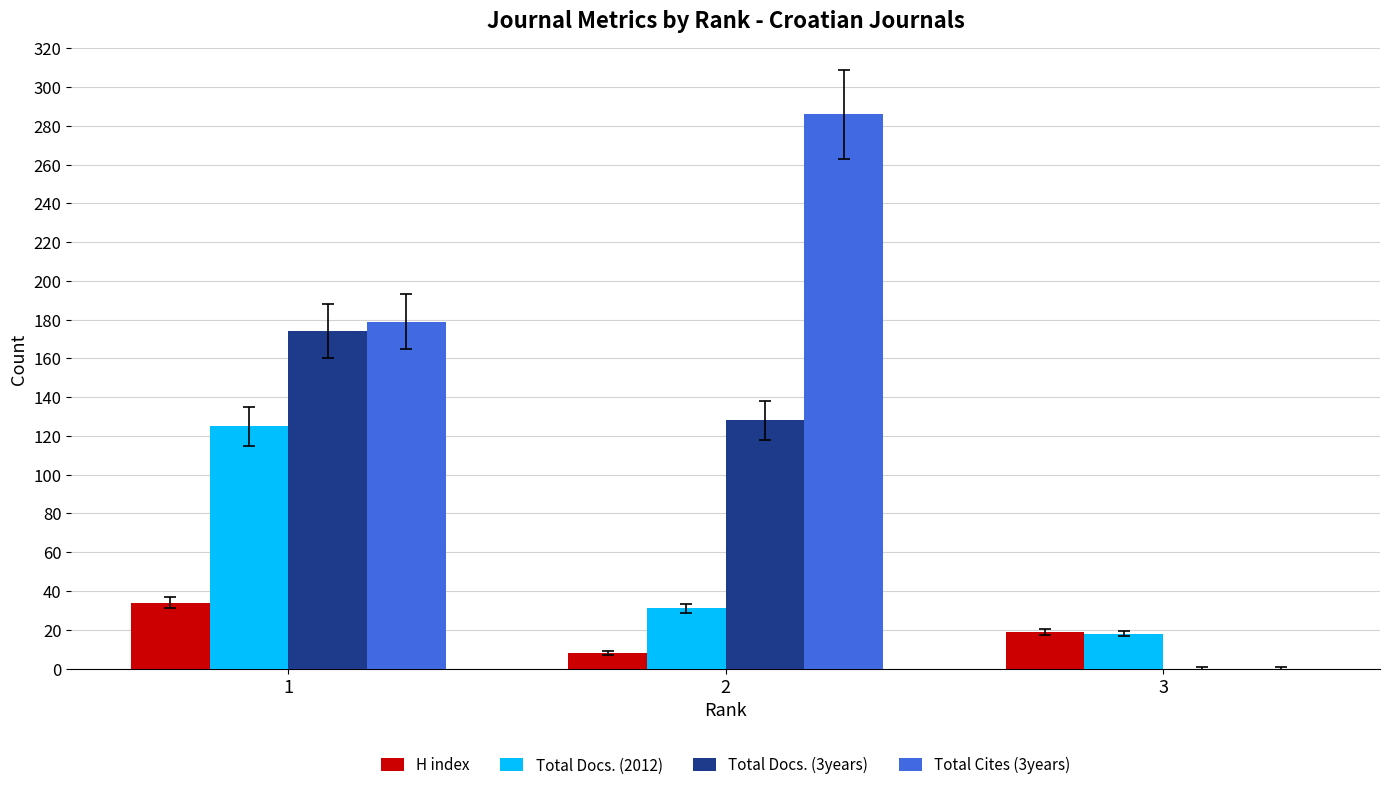

What is the sum of all Total Docs. (2012) values?

174